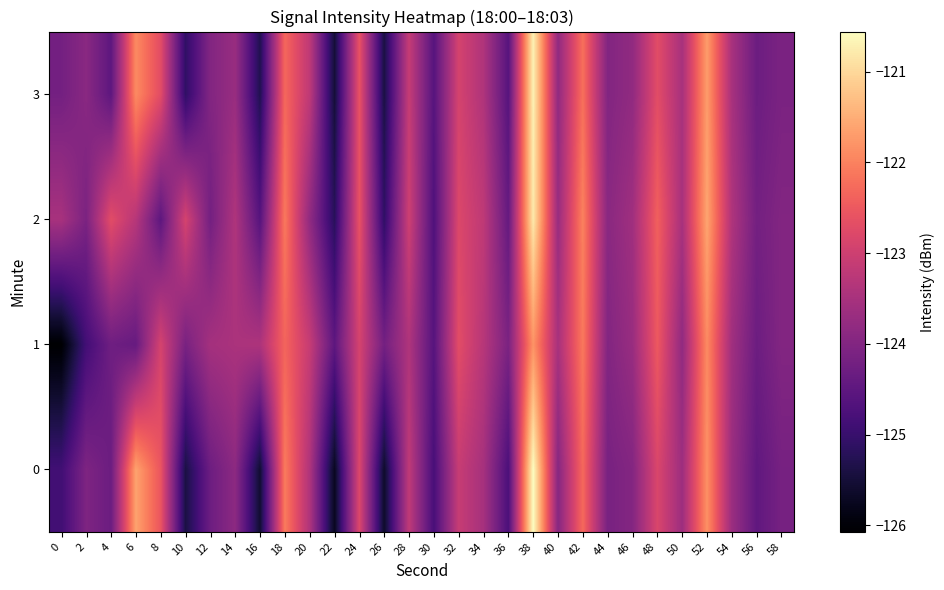

Reading left to right, extract all data points from this chart.

0: 0=-124.9	2=-124.1	4=-124.3	6=-121.6	8=-122.6	10=-125.4	12=-124.3	14=-123.9	16=-125.6	18=-122.1	20=-123.4	22=-125.7	24=-122.8	26=-125.6	28=-123.2	30=-124.8	32=-123.1	34=-123.5	36=-124.8	38=-120.6	40=-123.9	42=-122.3	44=-124.1	46=-124.0	48=-122.8	50=-123.6	52=-121.8	54=-123.7	56=-124.5	58=-124.2
1: 0=-126.1	2=-124.9	4=-124.3	6=-124.4	8=-122.9	10=-124.1	12=-123.5	14=-123.5	16=-123.4	18=-122.3	20=-123.1	22=-124.5	24=-122.9	26=-124.2	28=-123.4	30=-124.6	32=-122.7	34=-123.3	36=-124.1	38=-121.8	40=-123.5	42=-122.1	44=-124.0	46=-123.7	48=-122.5	50=-123.8	52=-121.9	54=-123.6	56=-124.3	58=-124.0
2: 0=-123.5	2=-124.1	4=-122.7	6=-123.3	8=-124.5	10=-122.9	12=-124.2	14=-123.4	16=-124.6	18=-122.1	20=-123.8	22=-125.2	24=-122.6	26=-125.1	28=-123.0	30=-124.7	32=-122.8	34=-123.2	36=-124.4	38=-120.8	40=-123.7	42=-122.0	44=-123.9	46=-123.6	48=-122.4	50=-123.5	52=-121.6	54=-123.4	56=-124.2	58=-124.0
3: 0=-124.2	2=-123.9	4=-124.5	6=-121.9	8=-122.7	10=-125.1	12=-124.0	14=-123.7	16=-125.3	18=-122.3	20=-123.2	22=-125.5	24=-122.6	26=-125.4	28=-123.1	30=-124.6	32=-122.9	34=-123.4	36=-124.6	38=-120.7	40=-123.8	42=-122.2	44=-124.0	46=-123.8	48=-122.7	50=-123.5	52=-121.7	54=-123.5	56=-124.3	58=-124.1